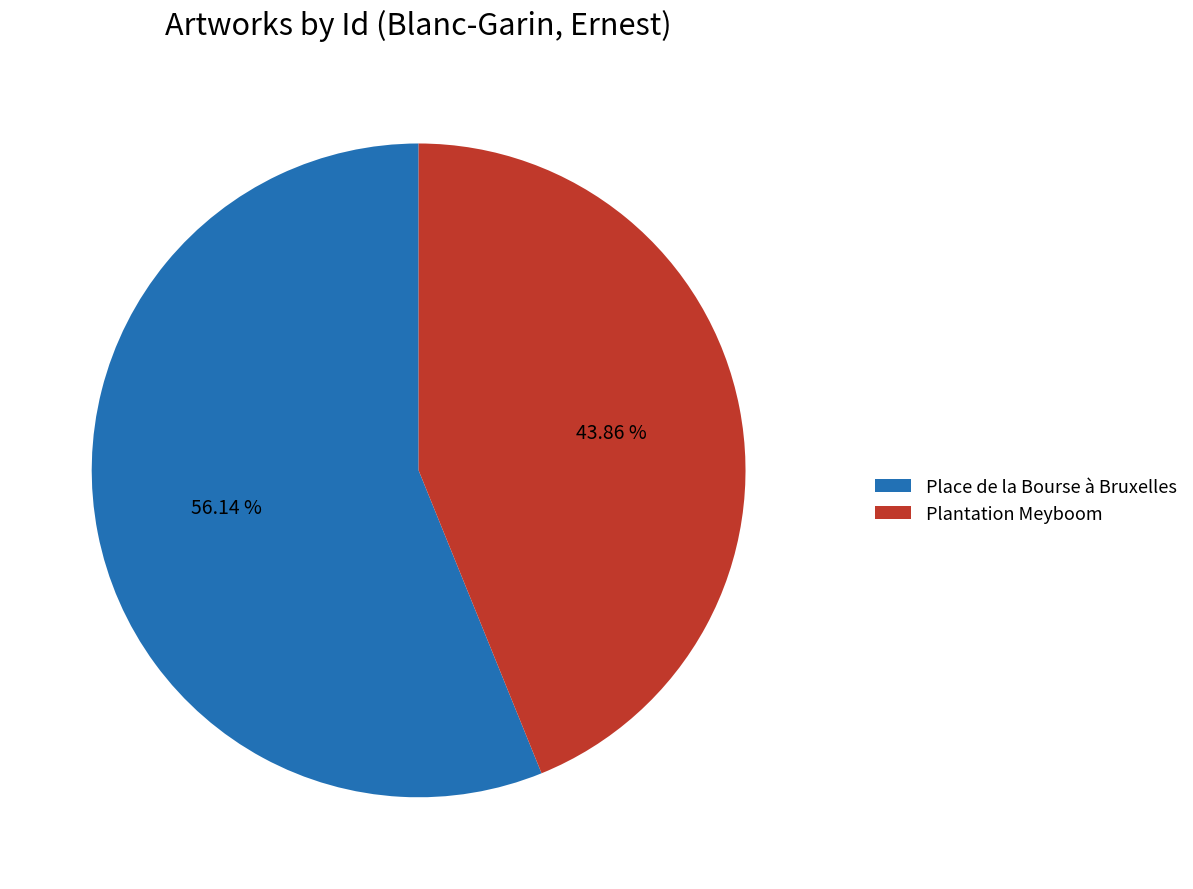

The Place de la Bourse à Bruxelles slice represents 51% of the pie. True or false?

False